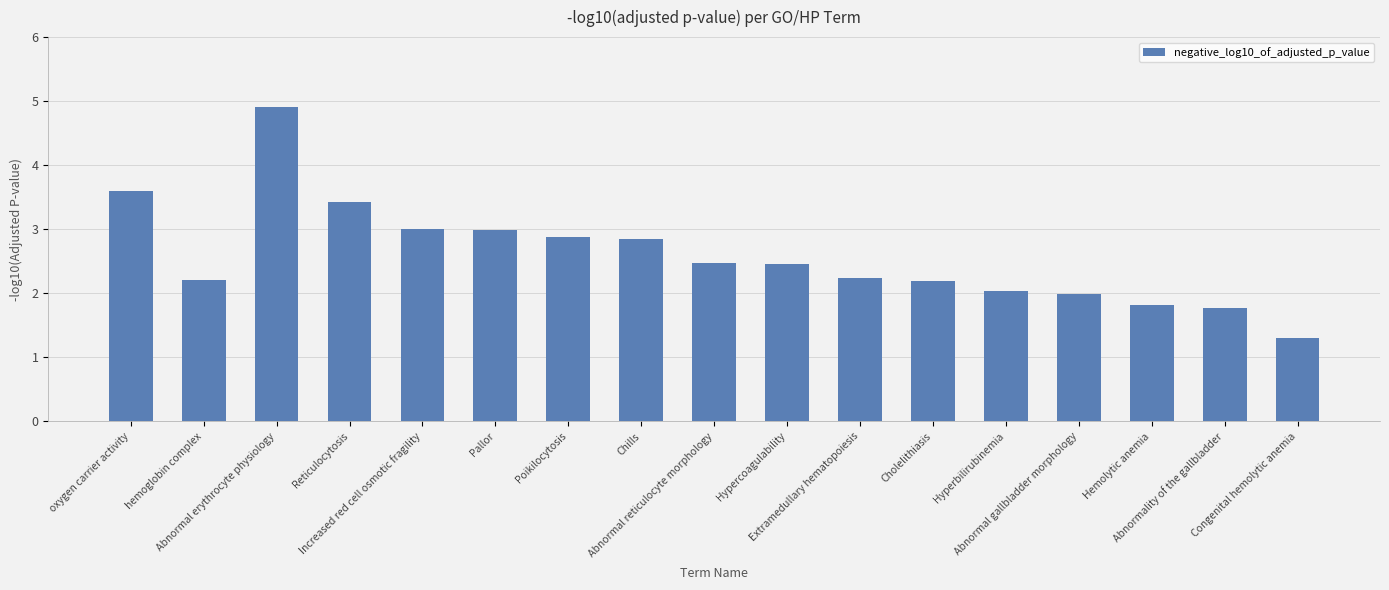

The value at Chills is 2.8. True or false?

True